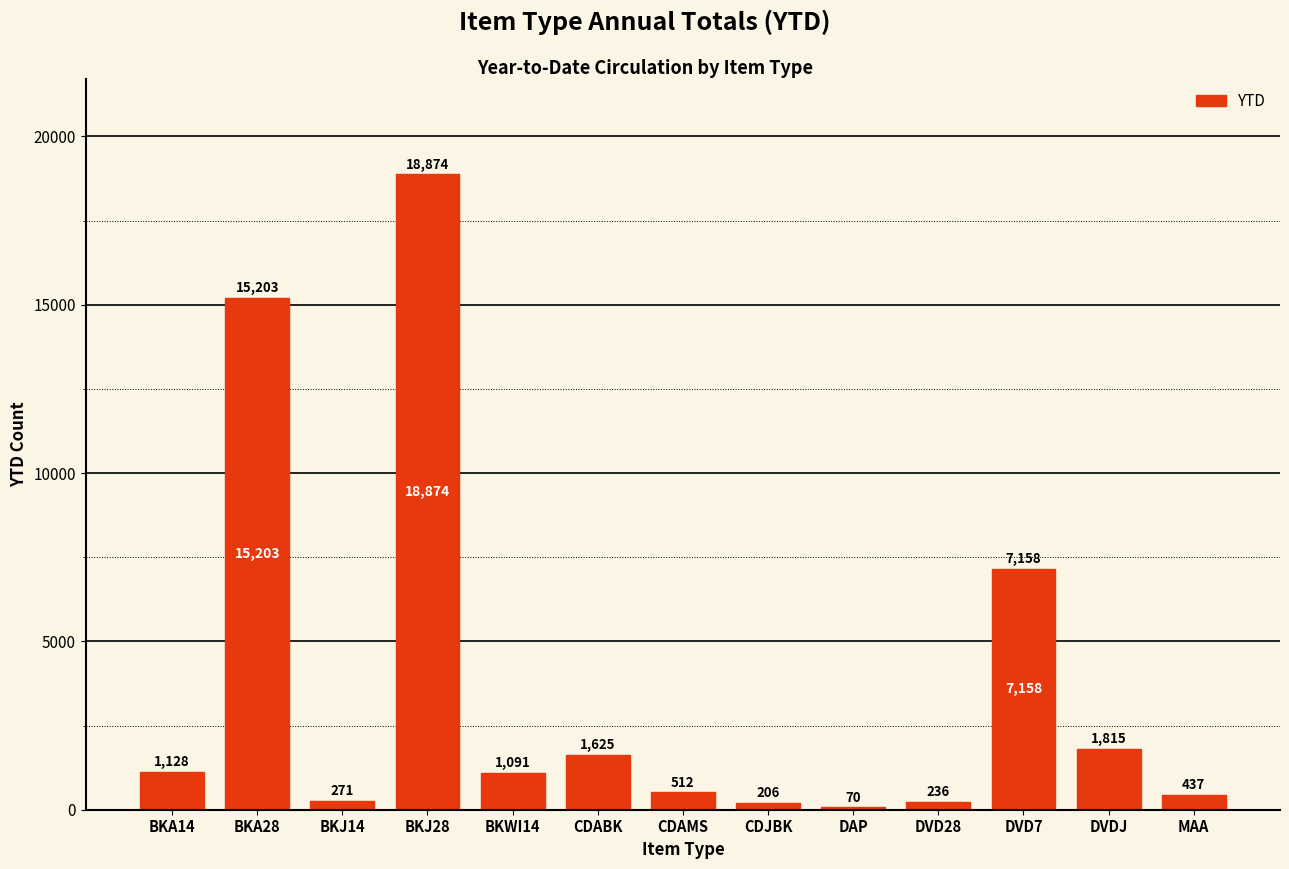

What is the label of the 7th bar from the right?

CDAMS